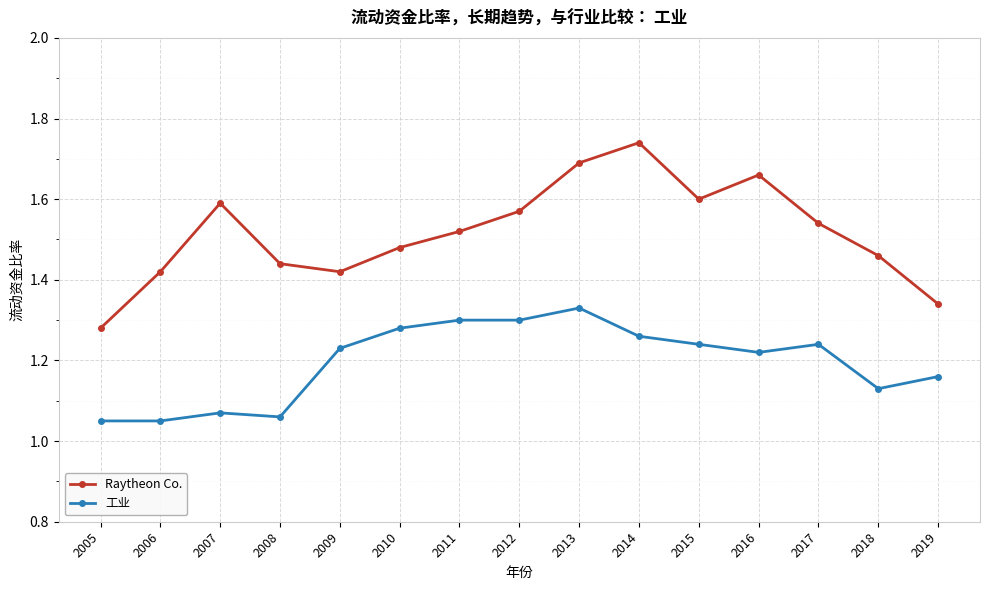

True or false: Raytheon Co. and 工业 cross at least once.

False